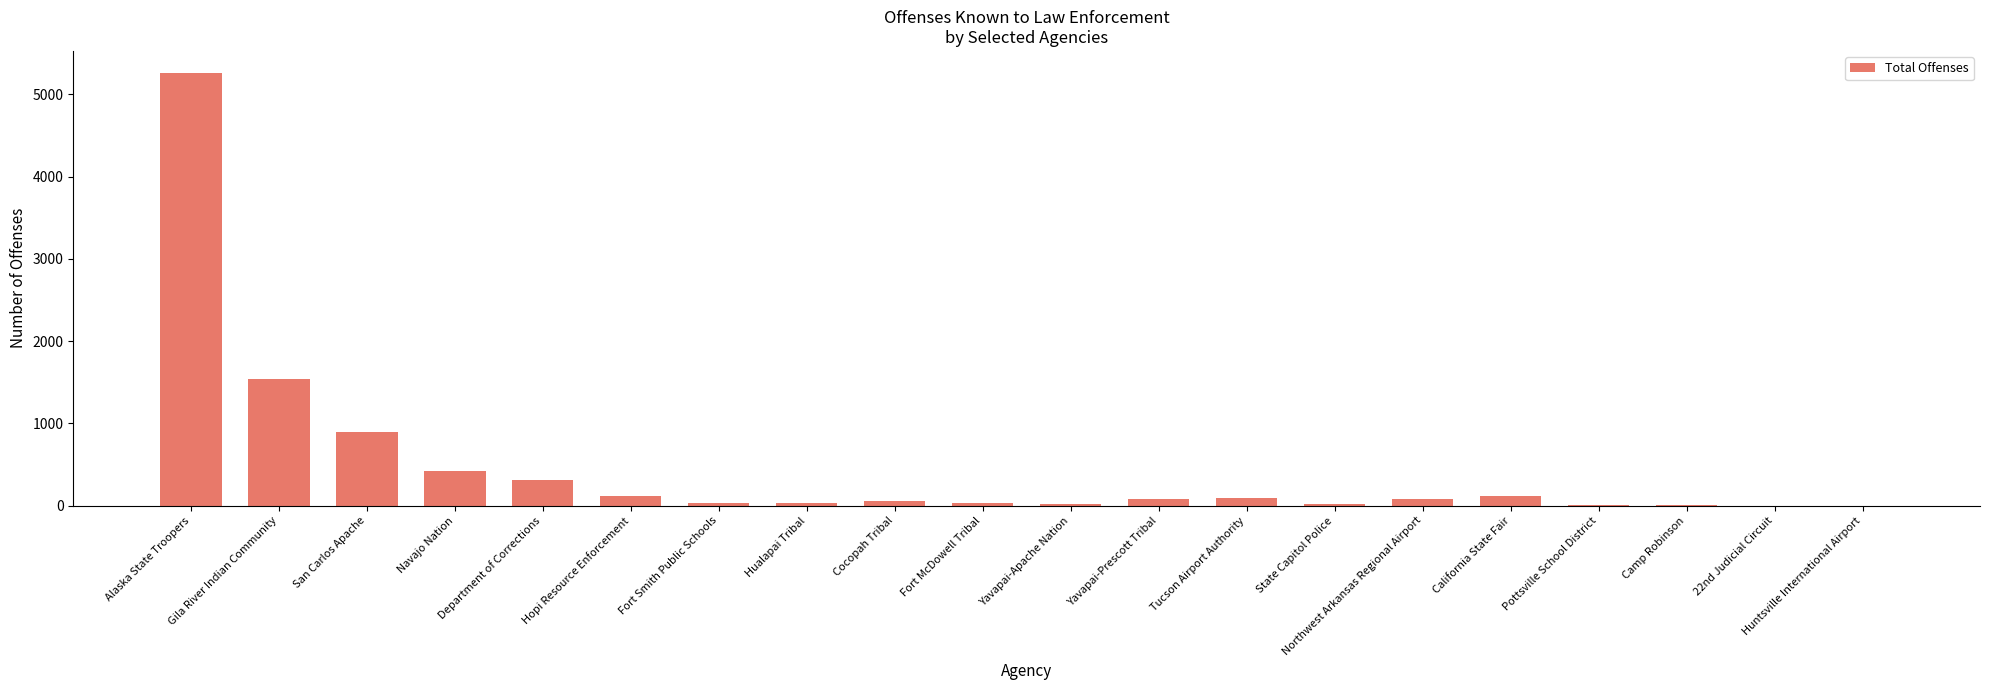

How many series are shown in this chart?

1